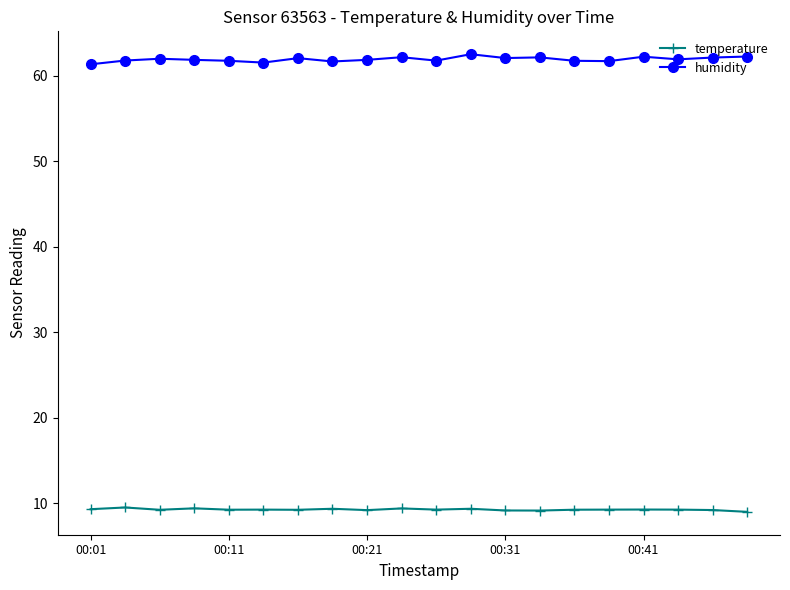

What is the minimum value shown in the chart?

9.0